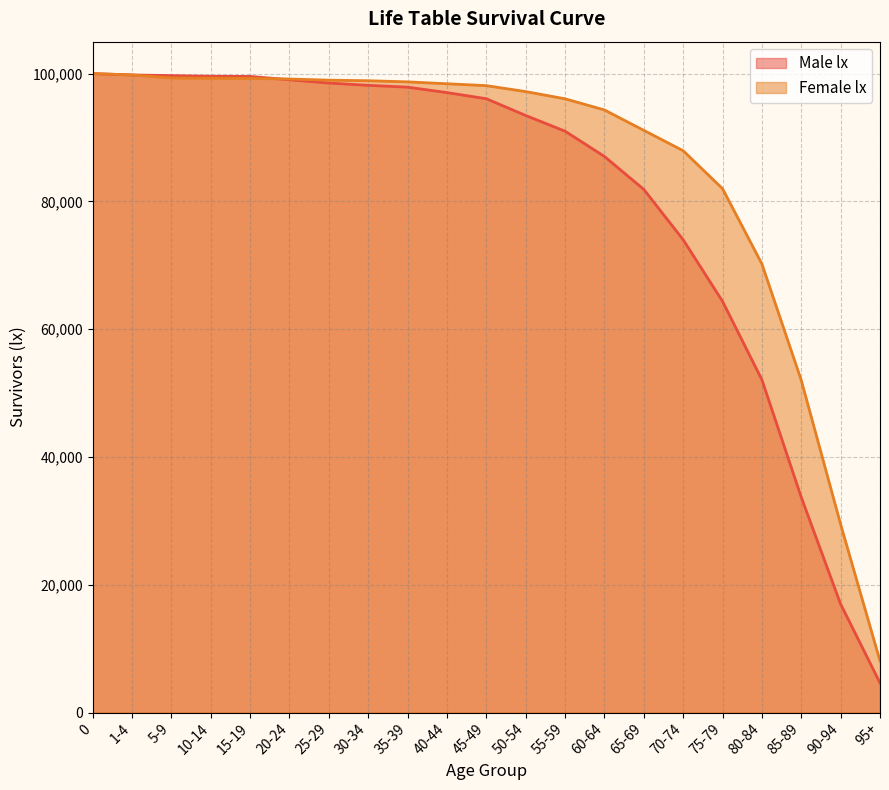

Is it true that Female lx equals 175984 at 5-9?

False